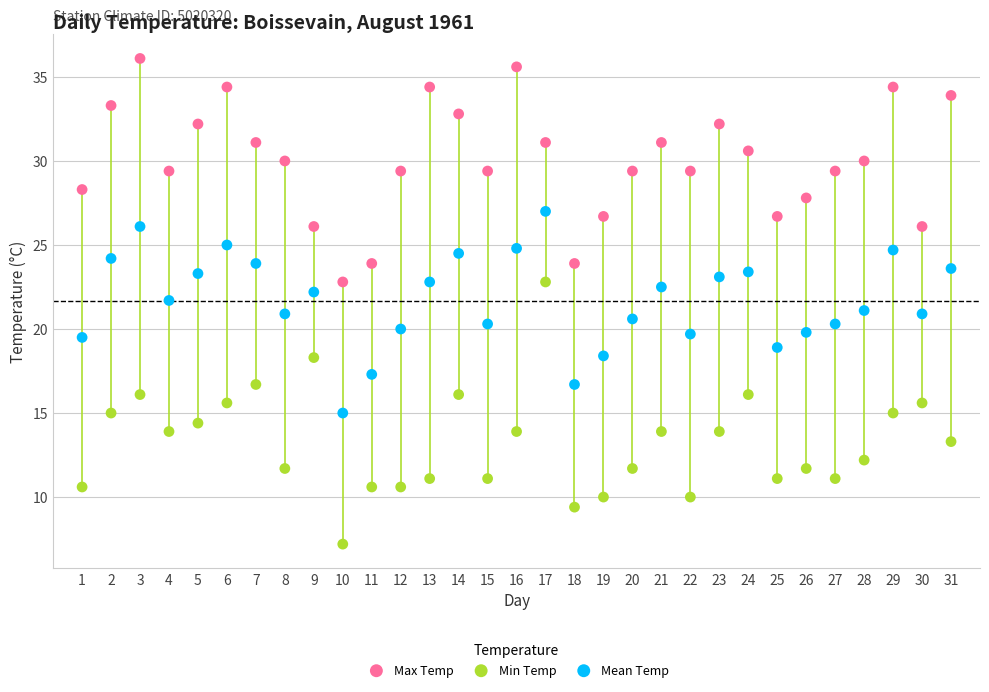

Across all data points, what is the range of Y values (max minus min)?

28.9